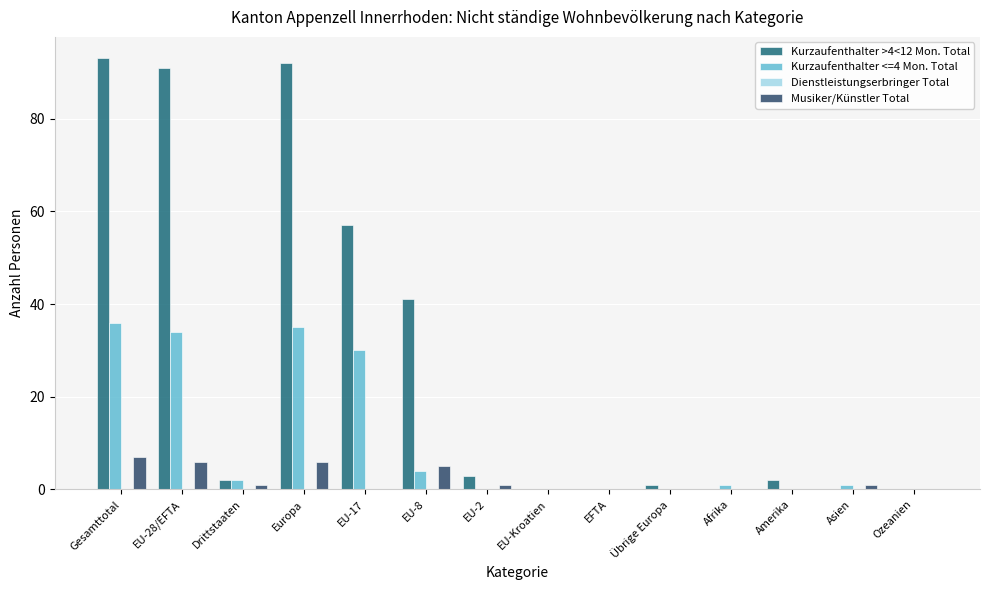

What is the maximum value shown in the chart?

93